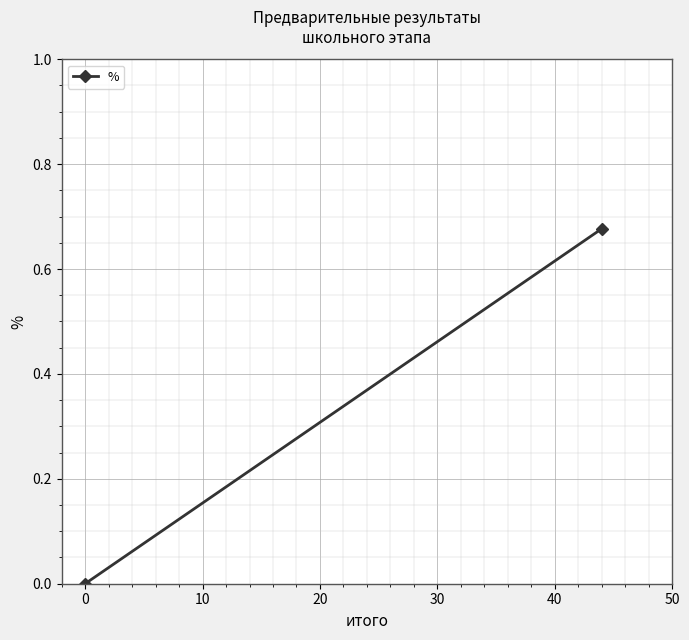

Is this an area chart (filled region under the line)?

No